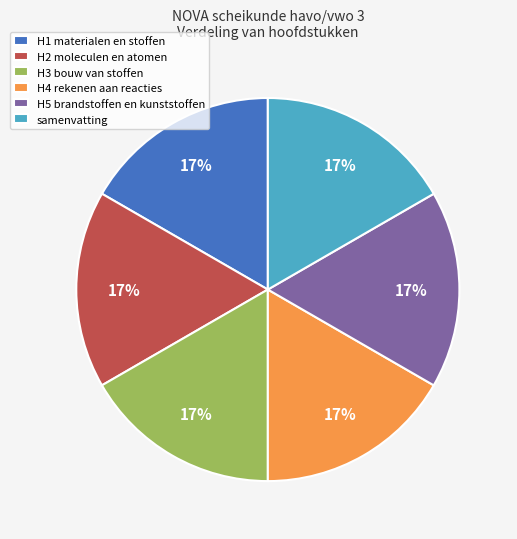

What is the ratio of the value at H4 rekenen aan reacties to the value at H3 bouw van stoffen?

1.0